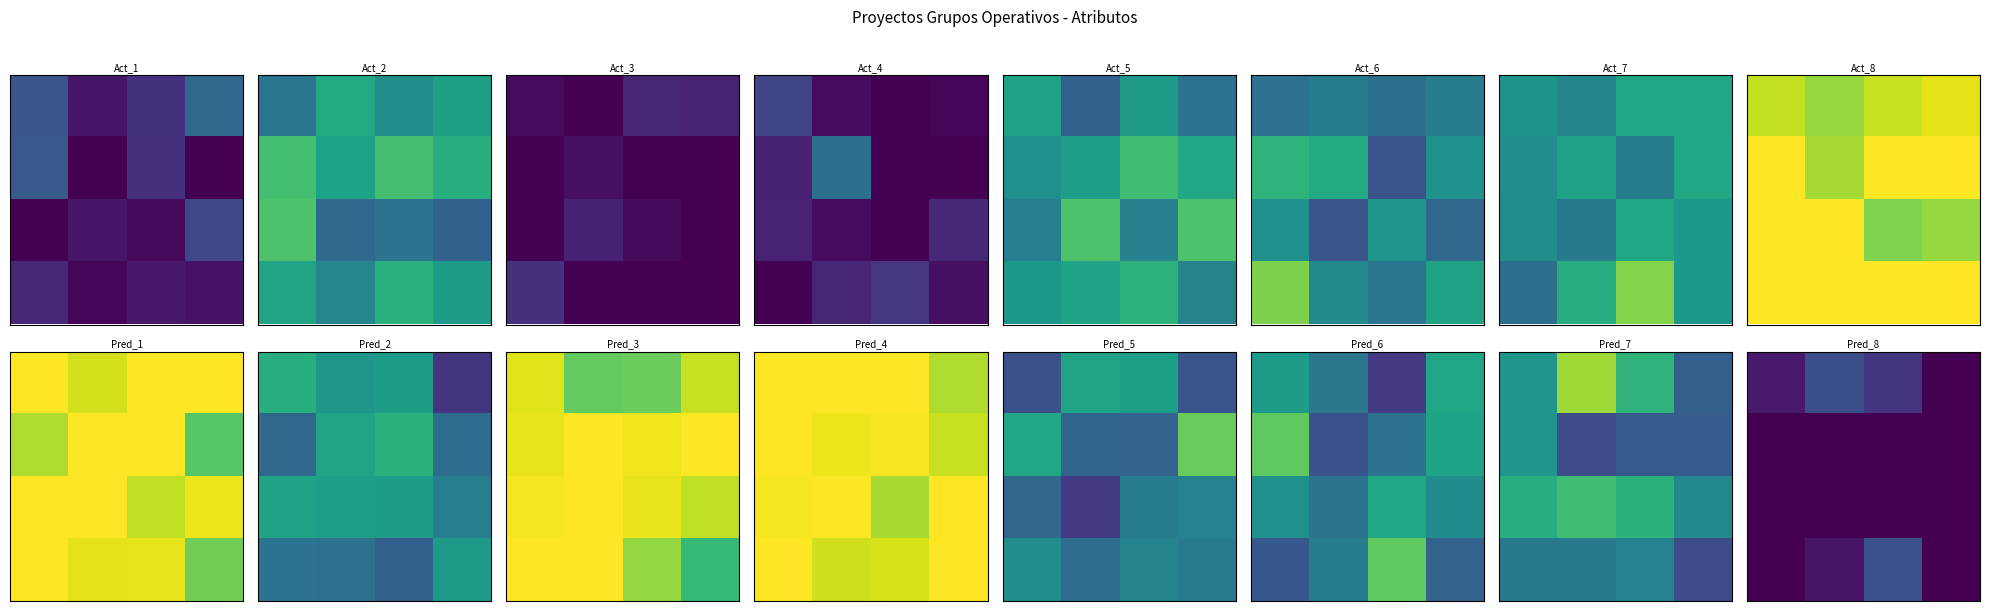

How many distinct data groups are displayed?

4